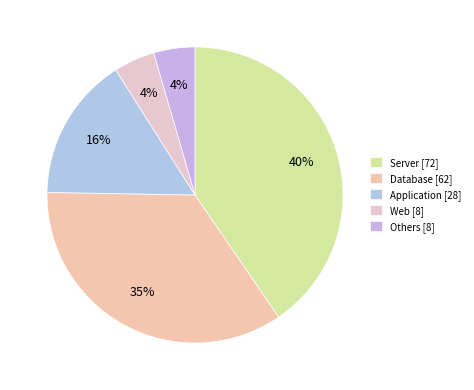

What percentage is the Database slice, to the nearest percent?

35%